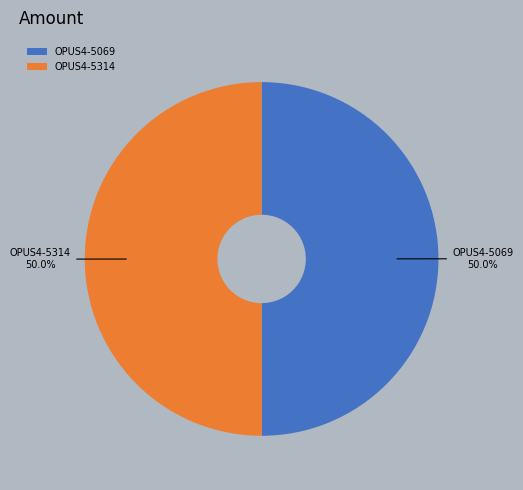

How much of the chart is everything except OPUS4-5314?

50.0%